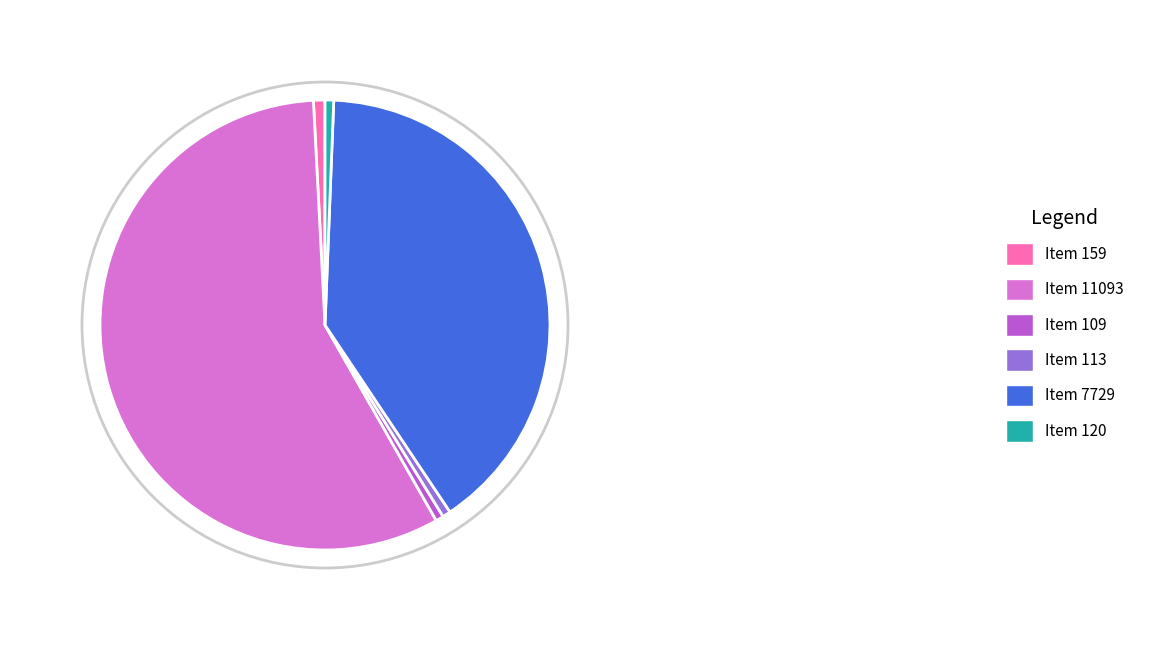

To the nearest percent, what is the difference between the Item 159 and Item 11093 slice percentages?

57%